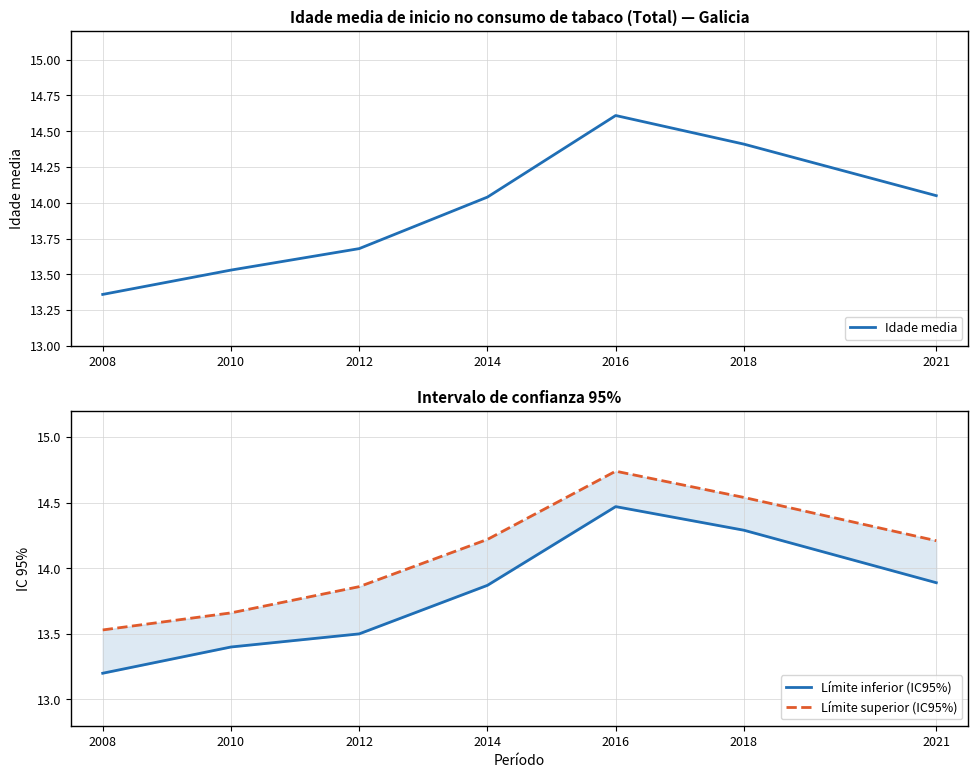

At 2021, list the series in order from smallest to largest.

Límite inferior (IC95%), Idade media, Límite superior (IC95%)